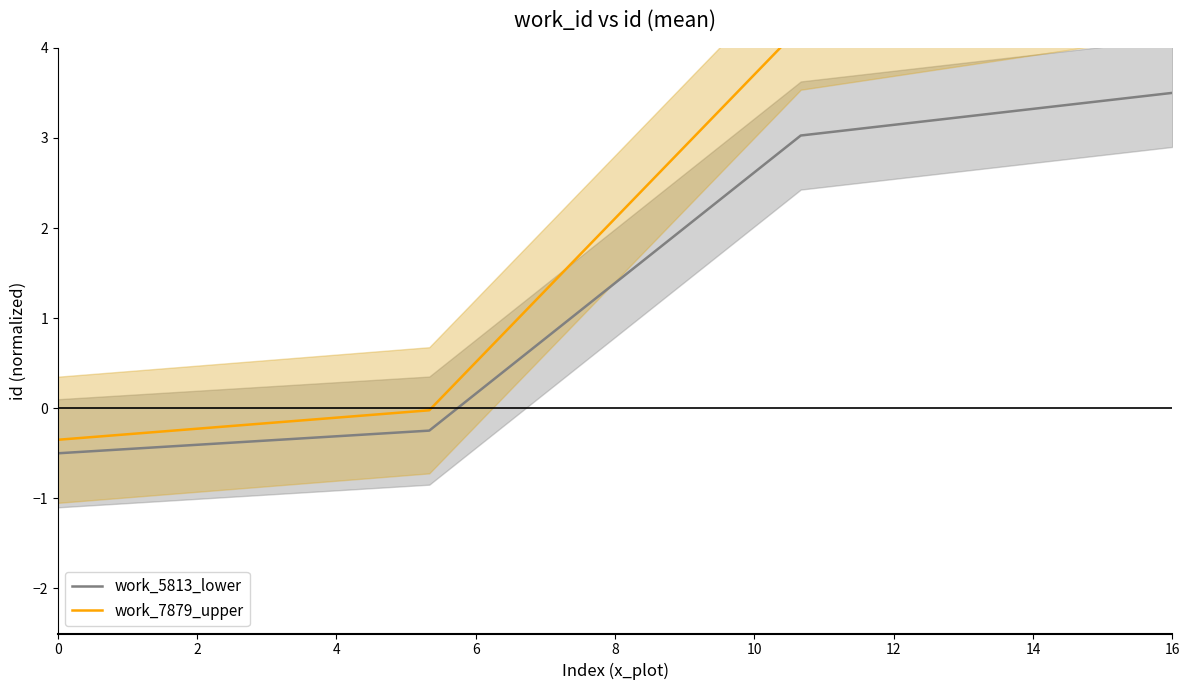

How many negative values does the work_5813_lower series have?

2